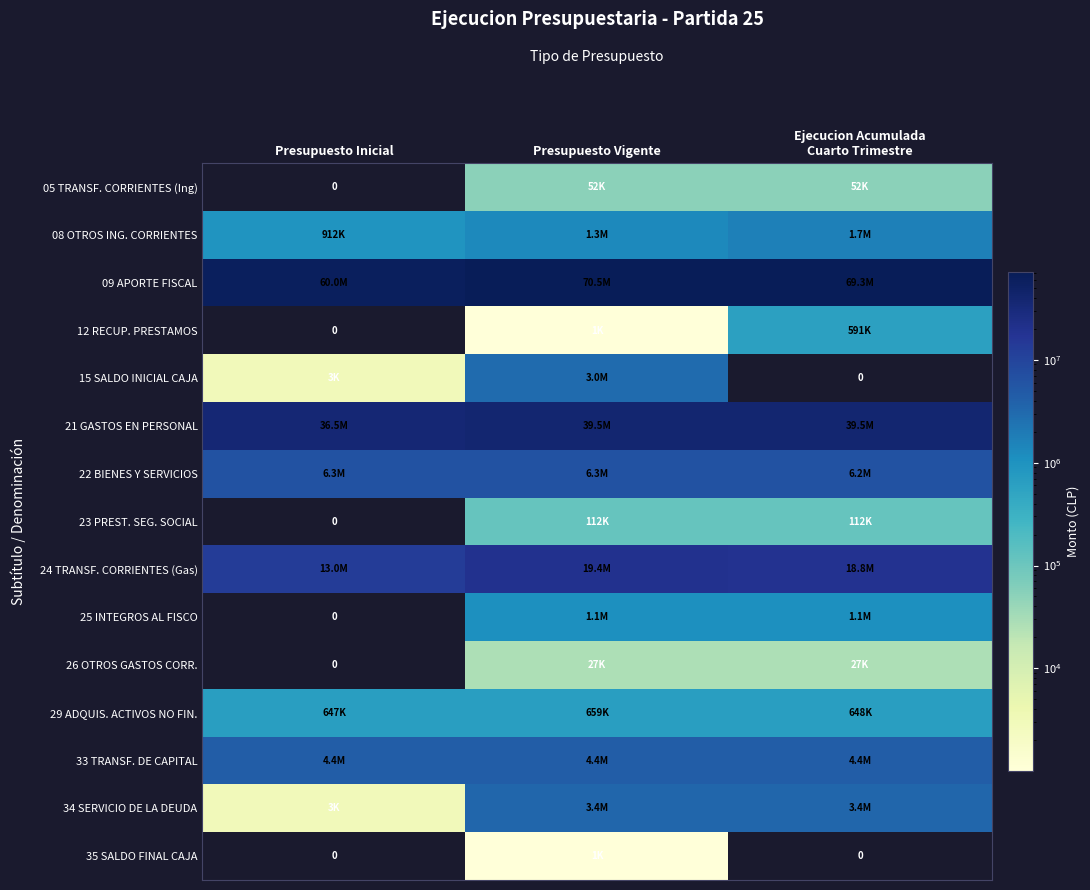

True or false: 12 RECUP. PRESTAMOS has a value of -406498 at Presupuesto Inicial.

False